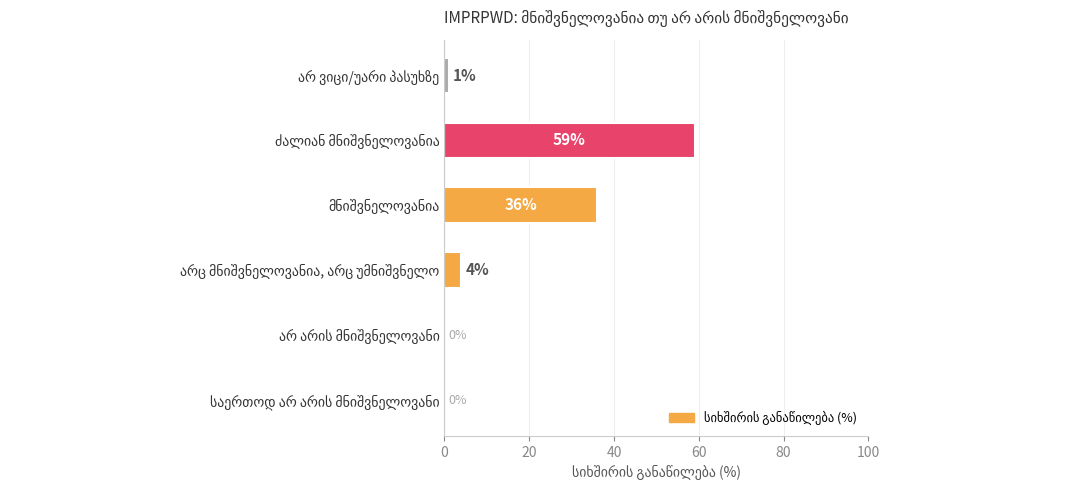

How many categories are shown in the chart?

6